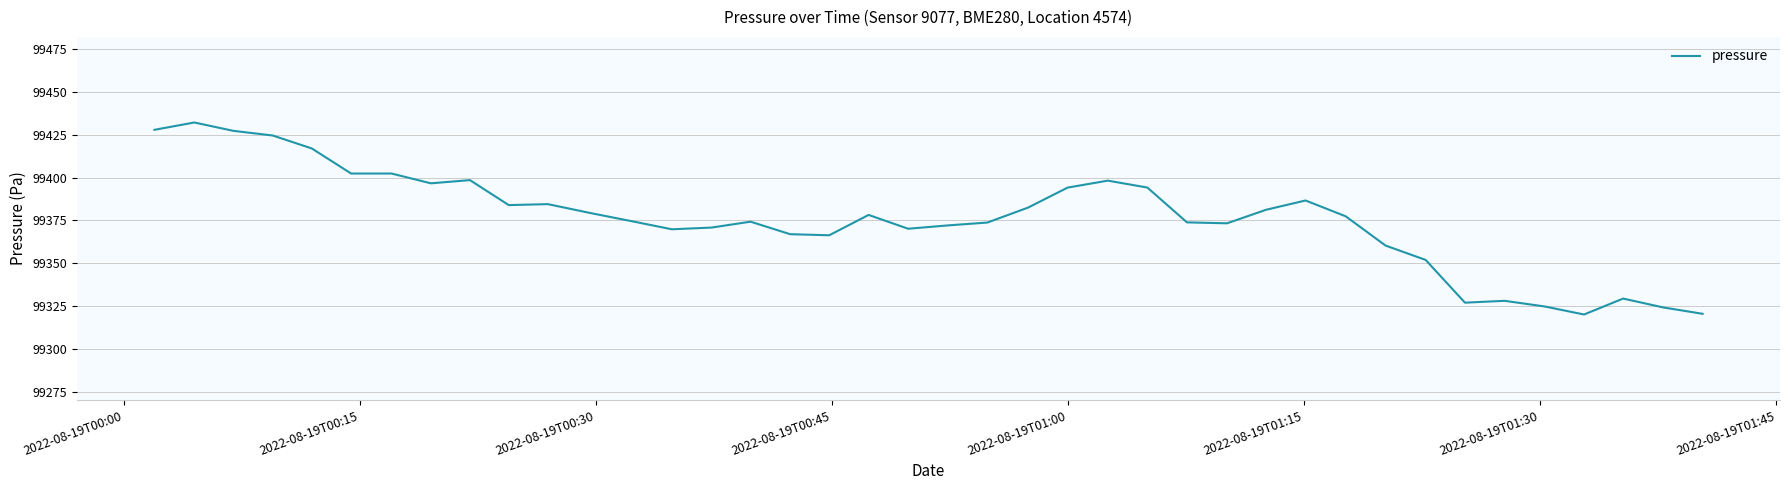

What is the smallest value displayed?

99320.0